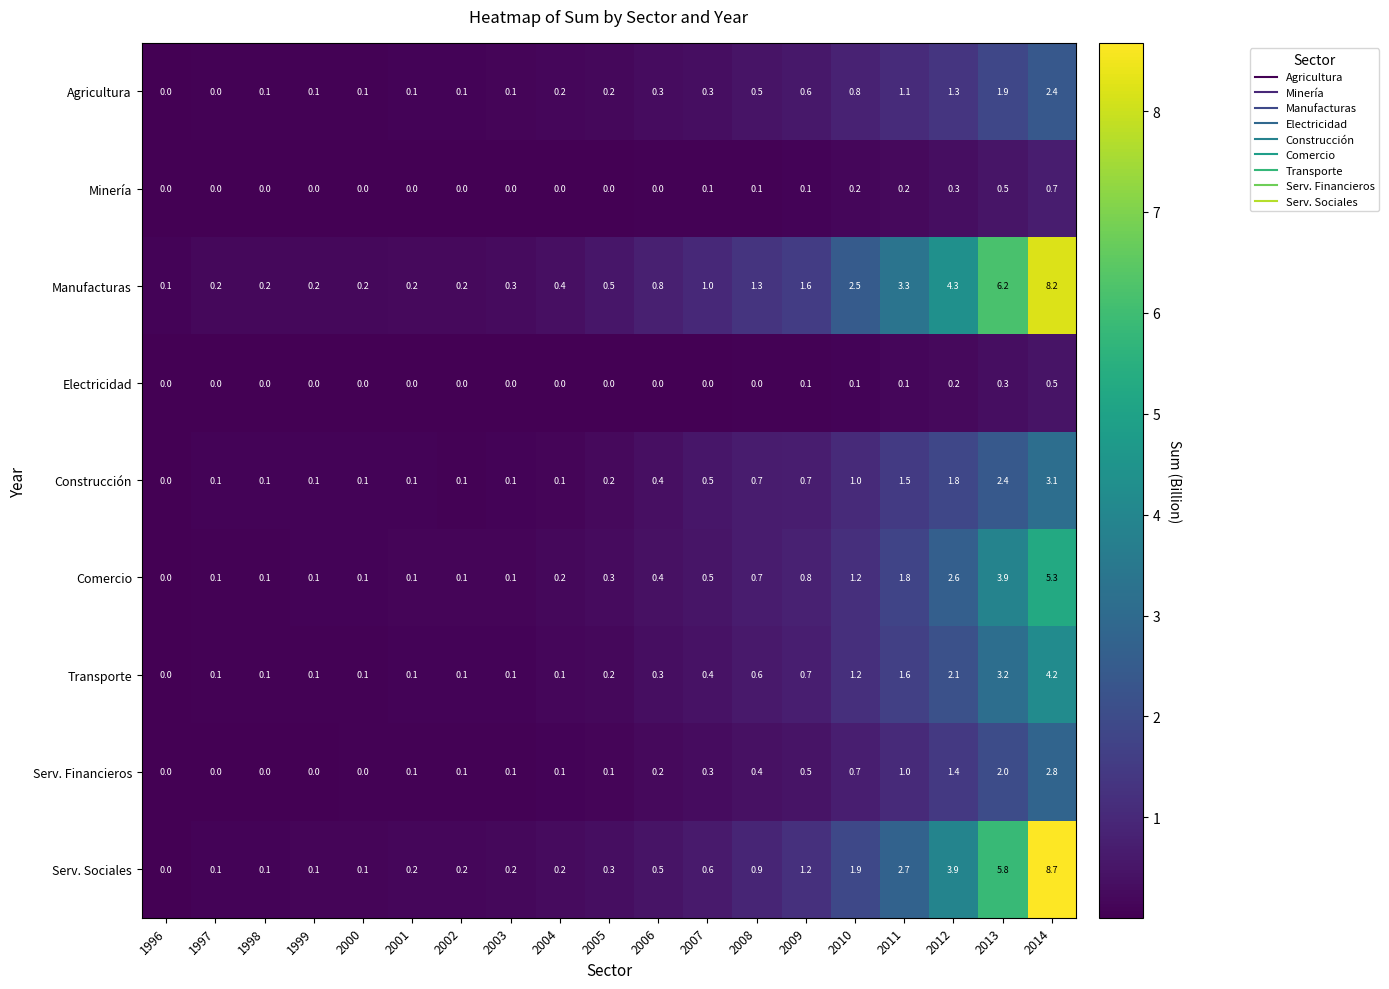

At which category is the sum across all series the highest?

2014